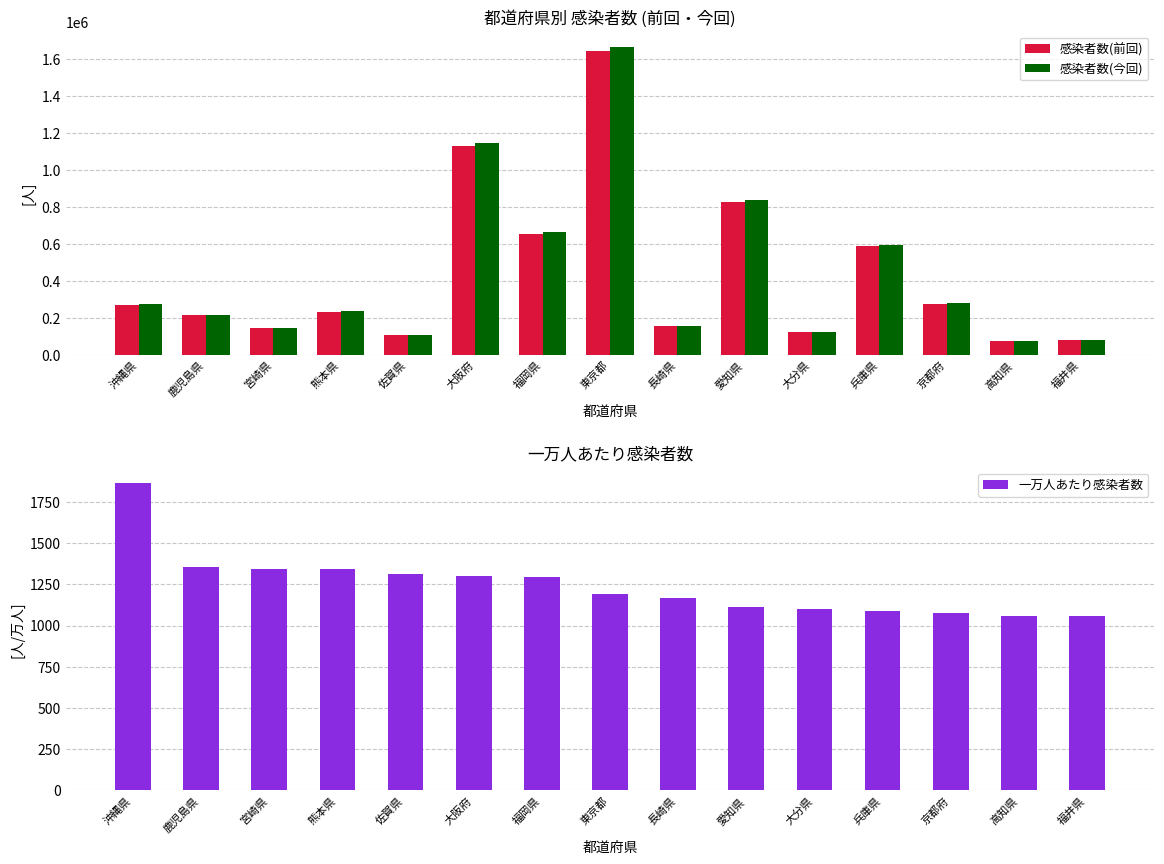

Between 佐賀県 and 鹿児島県, which is larger?

鹿児島県